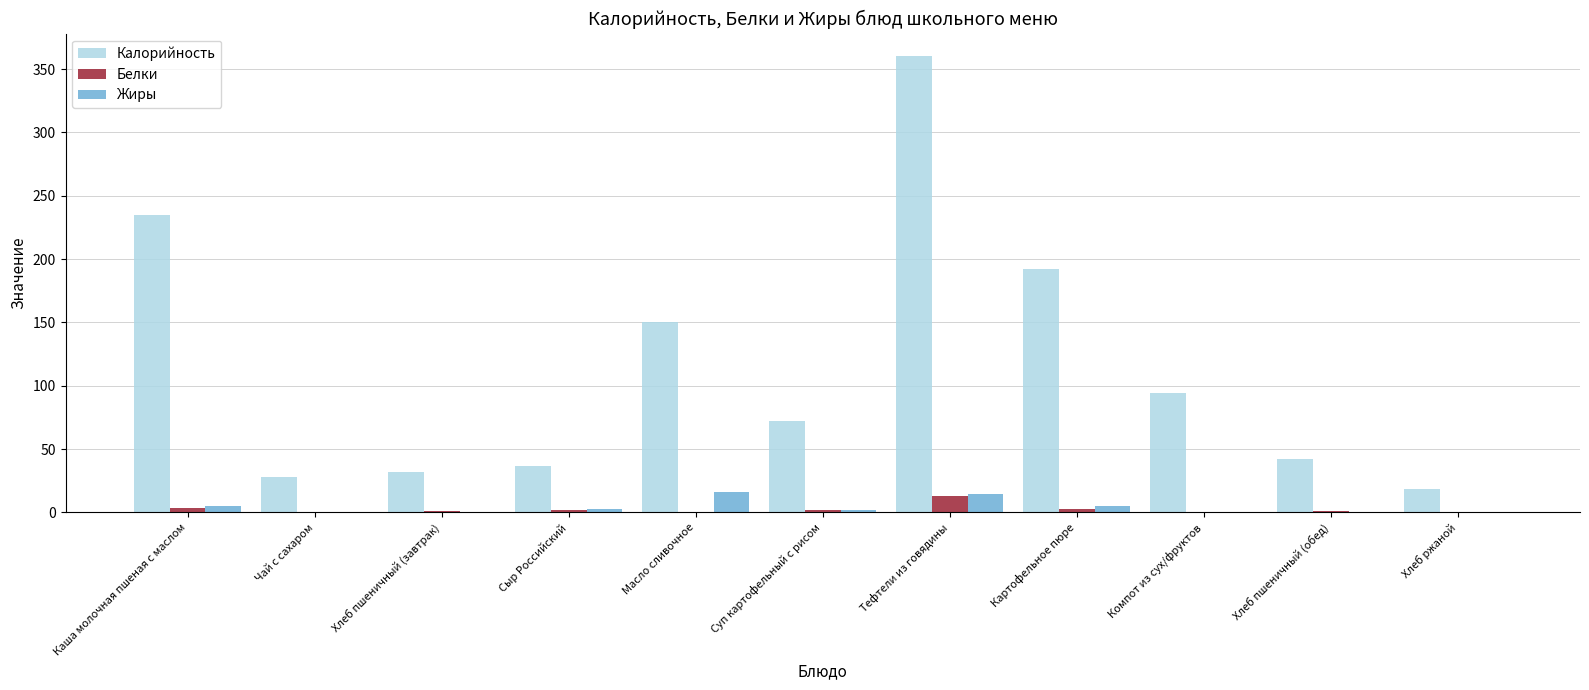

Count the number of data series in this chart.

3